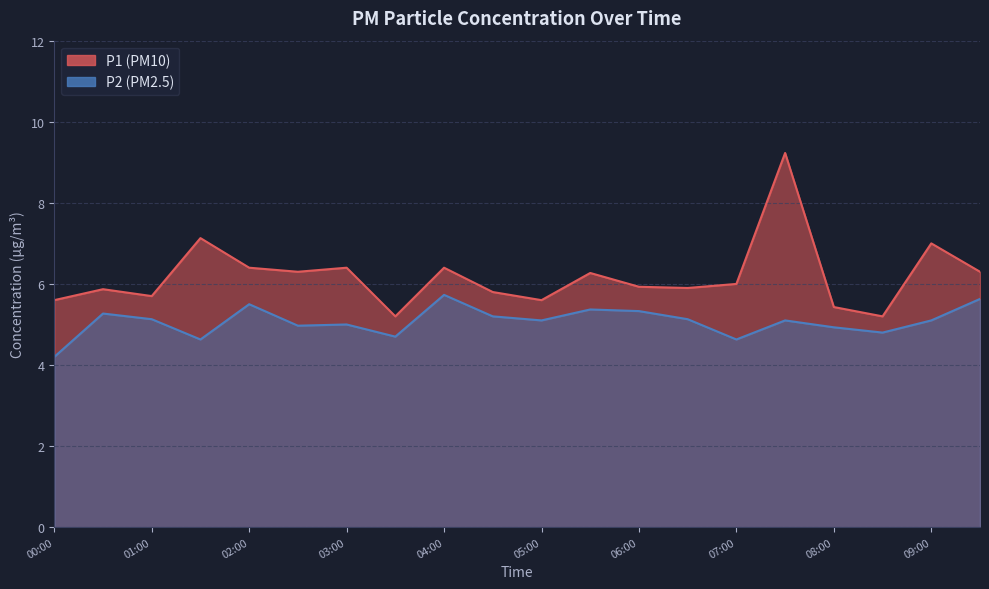

Reading left to right, extract all data points from this chart.

P1: 00:00=5.6	00:30=5.9	01:00=5.7	01:30=7.1	02:00=6.4	02:30=6.3	03:00=6.4	03:30=5.2	04:00=6.4	04:30=5.8	05:00=5.6	05:30=6.3	06:00=5.9	06:30=5.9	07:00=6.0	07:30=9.2	08:00=5.4	08:30=5.2	09:00=7.0	09:30=6.3
P2: 00:00=4.2	00:30=5.3	01:00=5.1	01:30=4.6	02:00=5.5	02:30=5.0	03:00=5.0	03:30=4.7	04:00=5.7	04:30=5.2	05:00=5.1	05:30=5.4	06:00=5.3	06:30=5.1	07:00=4.6	07:30=5.1	08:00=4.9	08:30=4.8	09:00=5.1	09:30=5.6